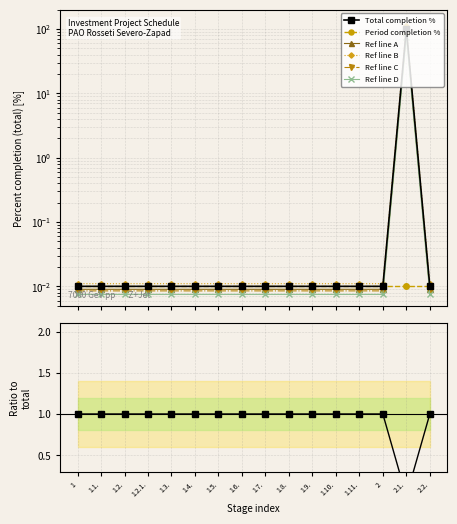

Rank the categories by value from lowest to highest.

1, 1.1., 1.2., 1.2.1., 1.3., 1.4., 1.5., 1.6., 1.7., 1.8., 1.9., 1.10., 1.11., 2, 2.2., 2.1.